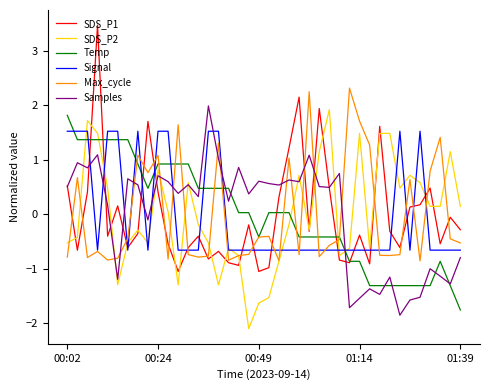

How many times do Signal and Temp cross each other?

11